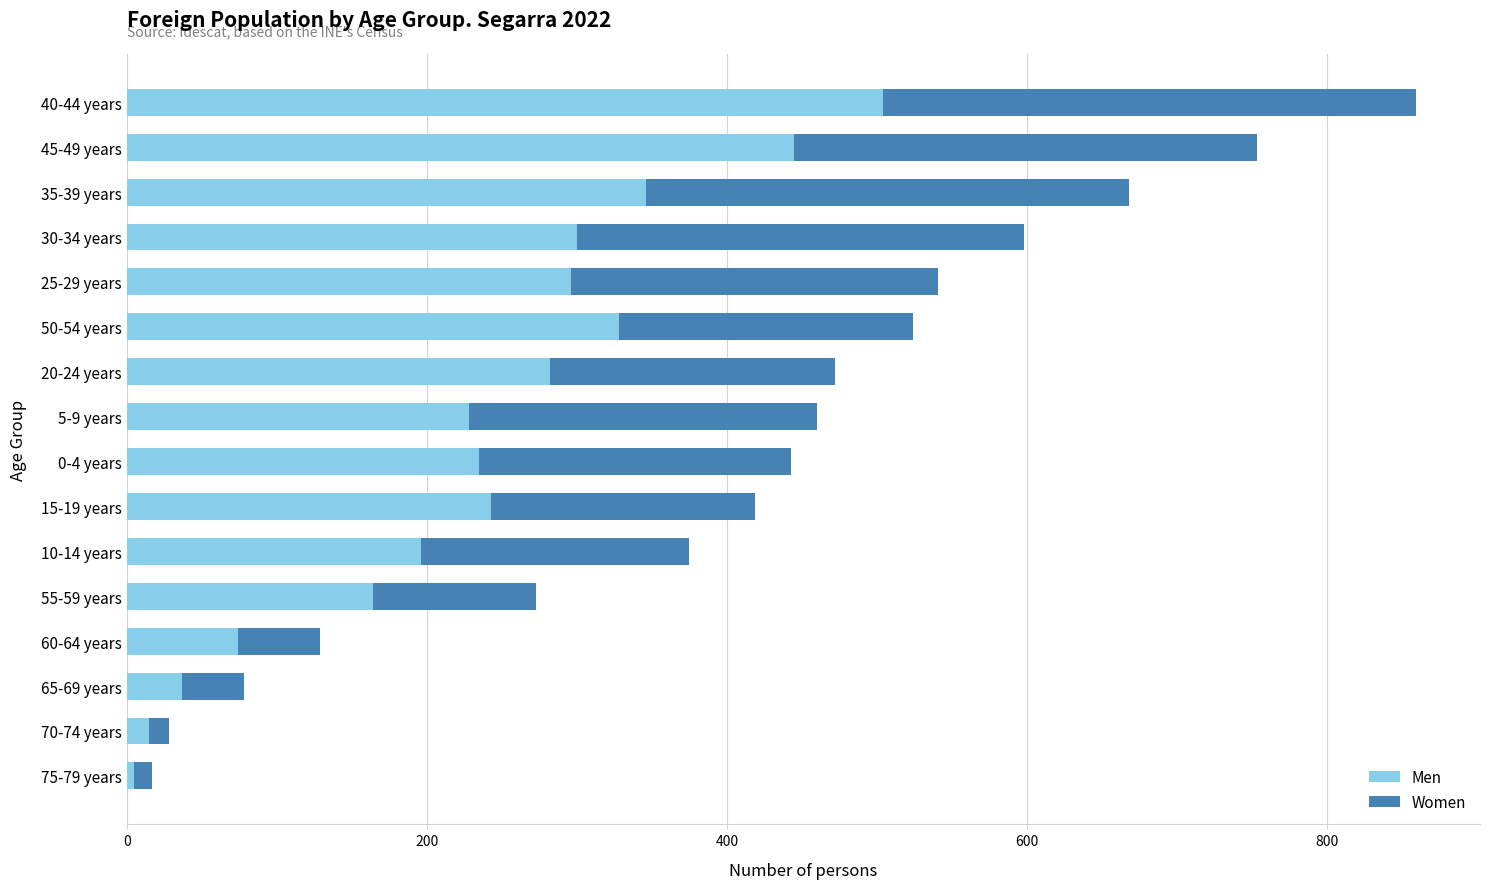

The Men series shows 328 at 50-54 years. True or false?

True